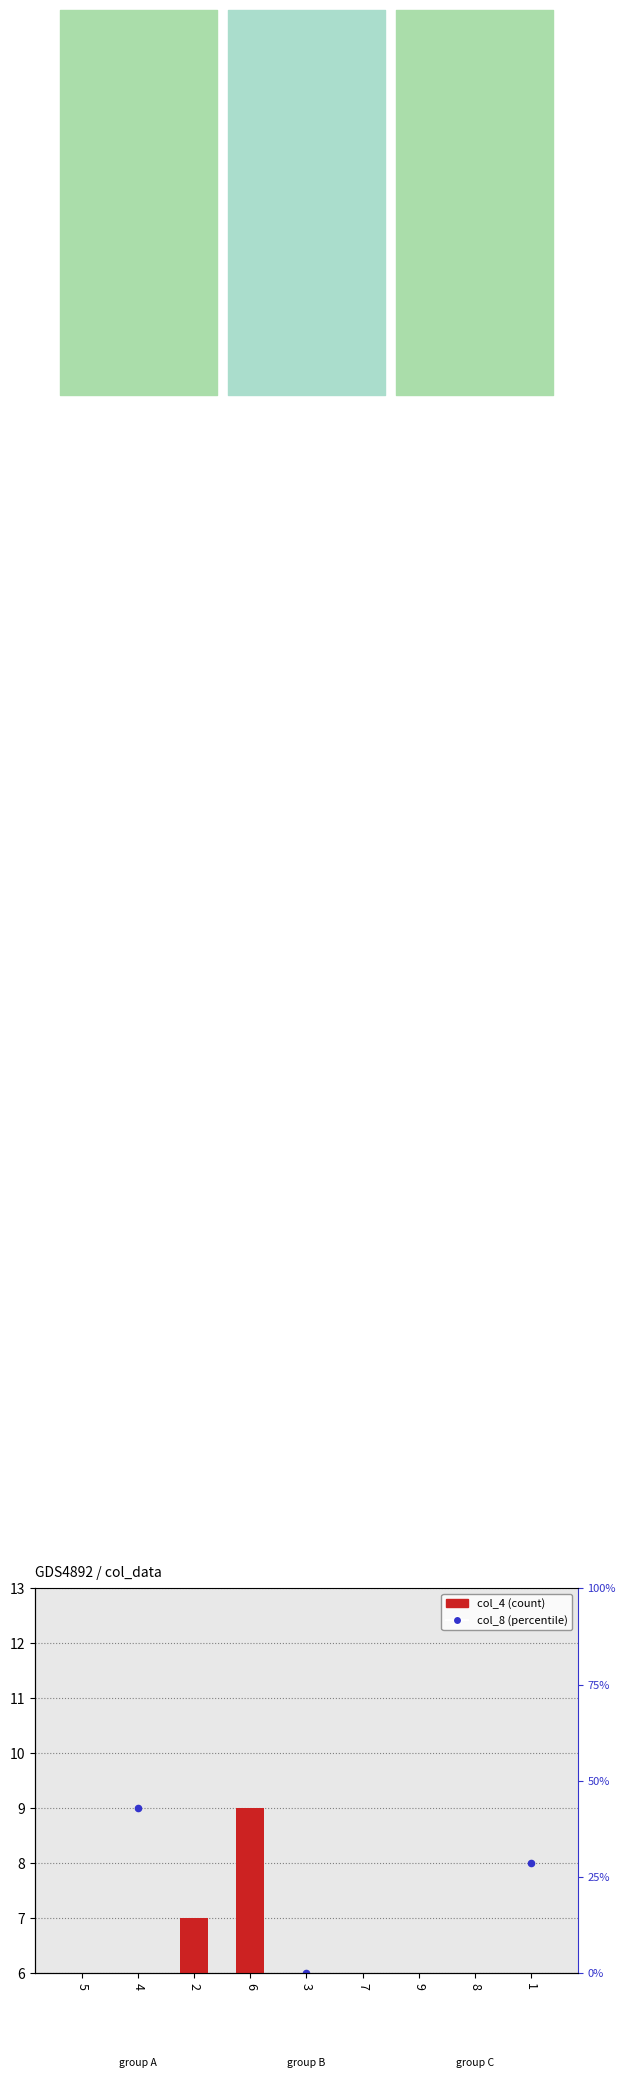

Is the value of col_8 at 1 greater than the value of col_4 at 9?

Yes